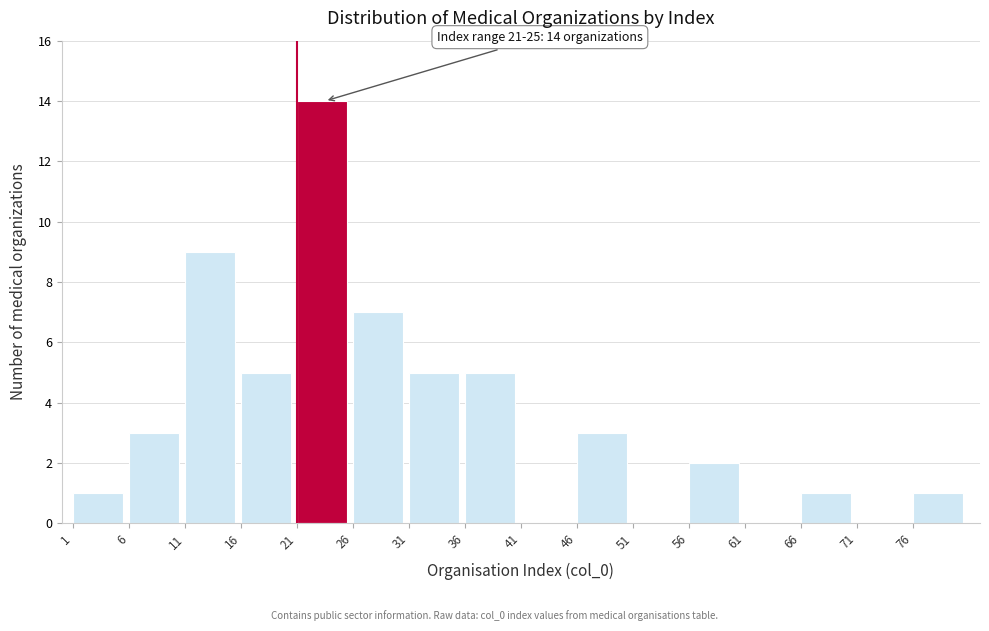

Reading right to left, extract all data points from this chart.

76=1	71=0	66=1	61=0	56=2	51=0	46=3	41=0	36=5	31=5	26=7	21=14	16=5	11=9	6=3	1=1